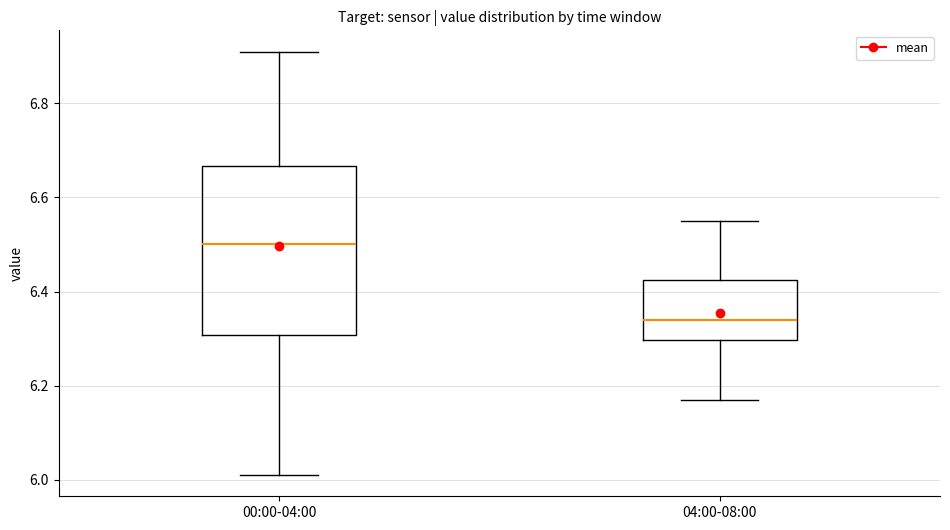

Reading left to right, transcribe this box plot: for each box, give where its median line is, the range the box spans, and where its two whiskers end, as read against the y-axis. The values are not printed on the chart, so give them approximately, as read against the axis.

00:00-04:00: median 6.50, box 6.30 to 6.66, whiskers 6.02 to 6.92
04:00-08:00: median 6.34, box 6.30 to 6.42, whiskers 6.18 to 6.56